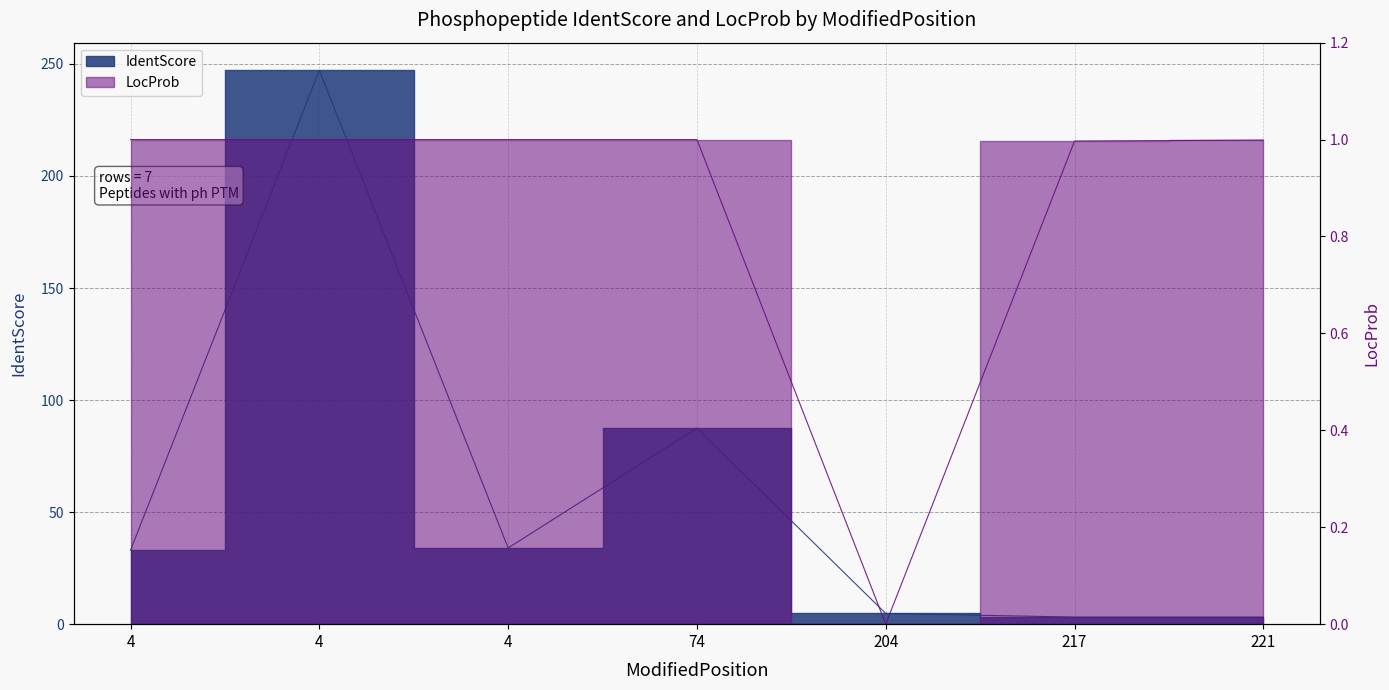

The IdentScore series shows 34.0 at 4. True or false?

True